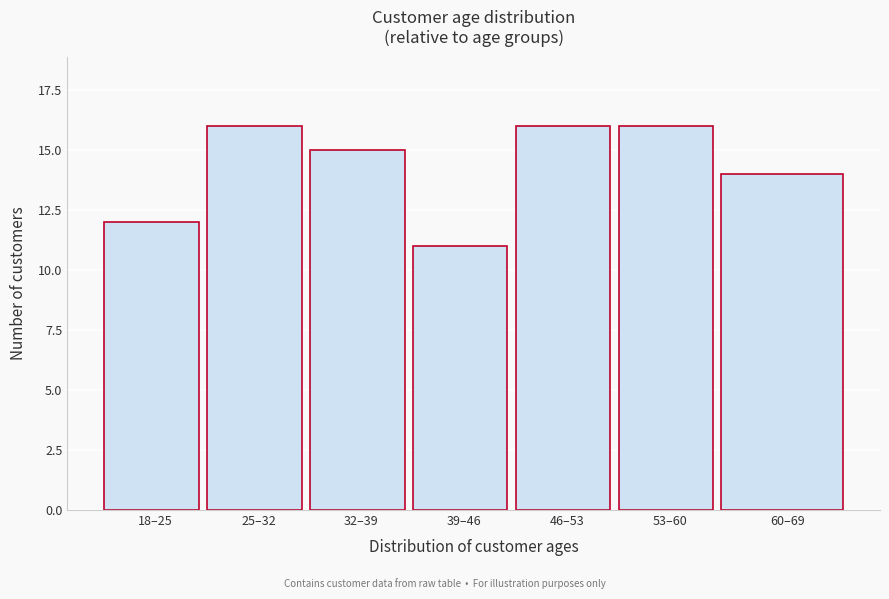

Reading left to right, extract all data points from this chart.

12	16	15	11	16	16	14